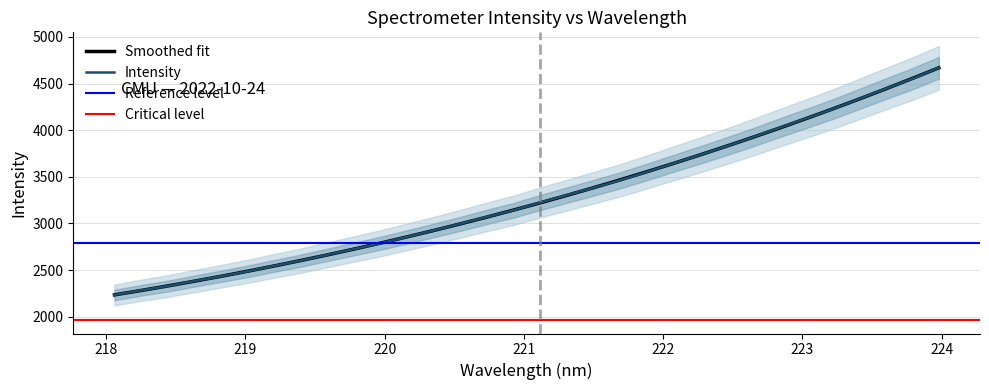

The chart shows a value of 2664.3 at 219.589. True or false?

True